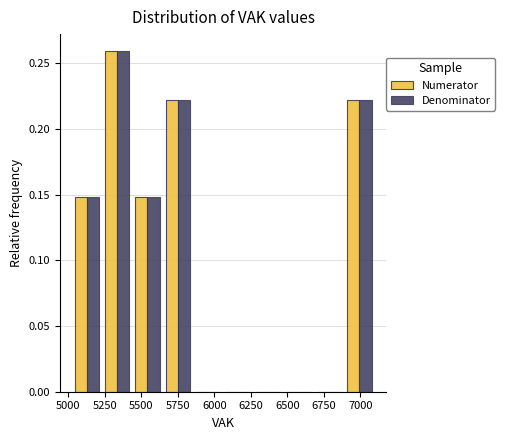

In the Denominator series, which range on the x-axis has the tallest bar?

5250 to 5450